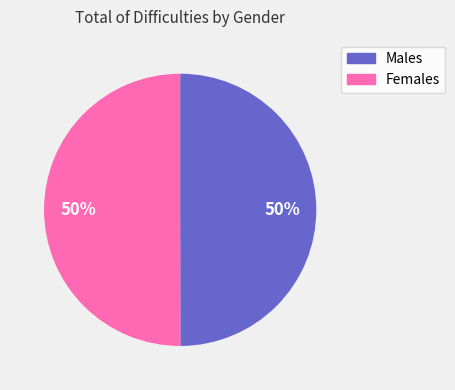

Approximately how many times larger is the value at Females compared to Males?

1.0